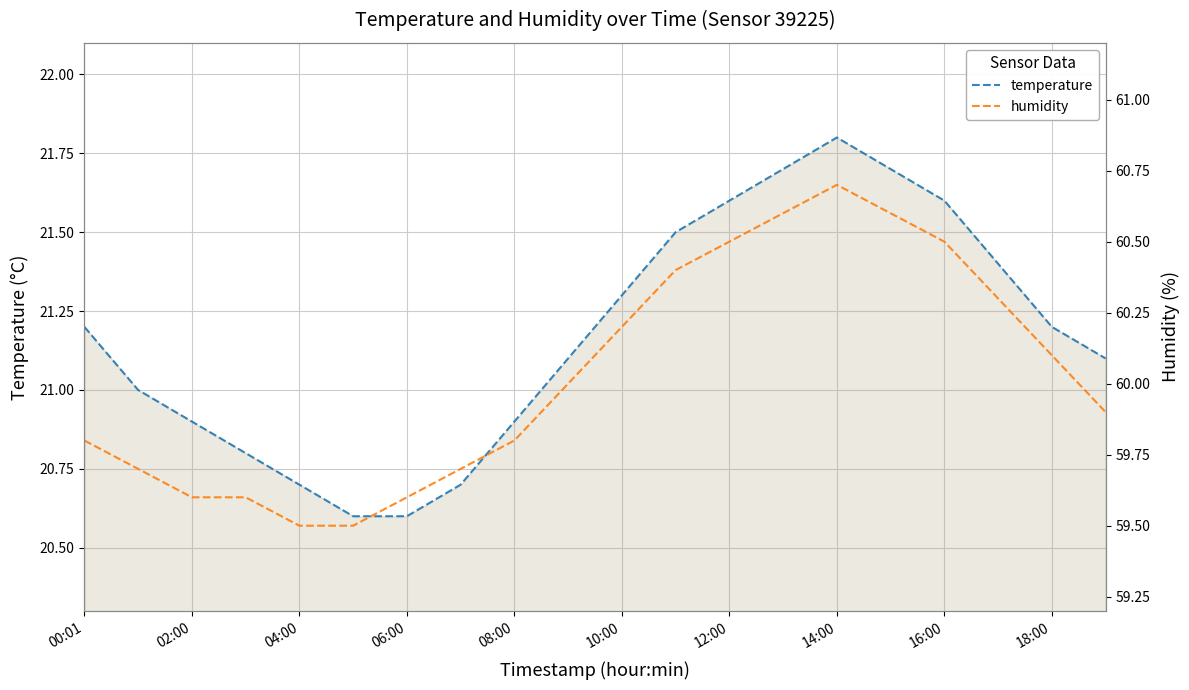

The temperature series shows 20.9 at 08:00. True or false?

True